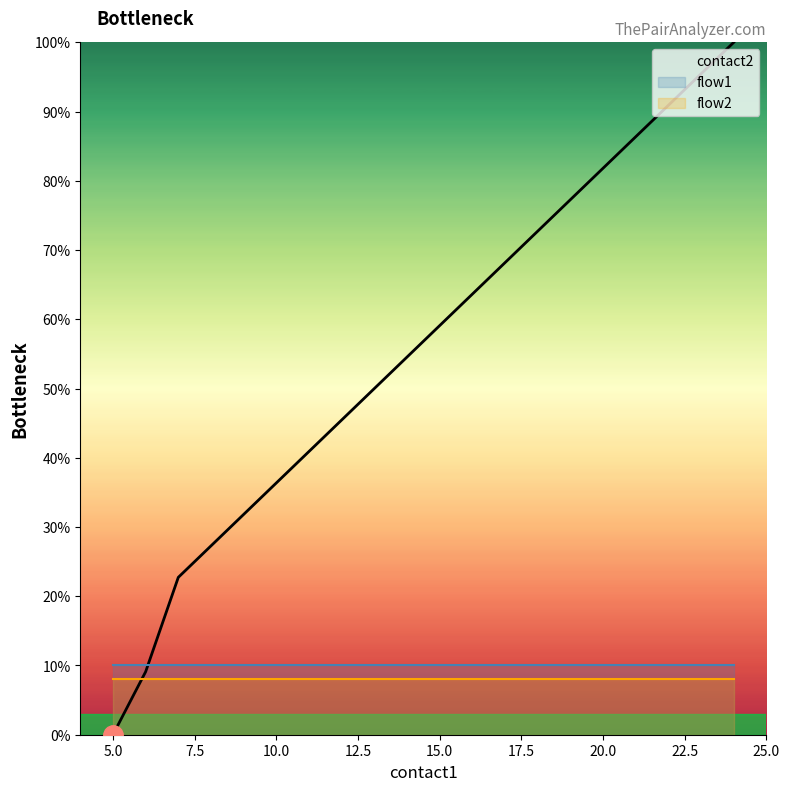

Which series has the largest range (max minus min)?

contact2